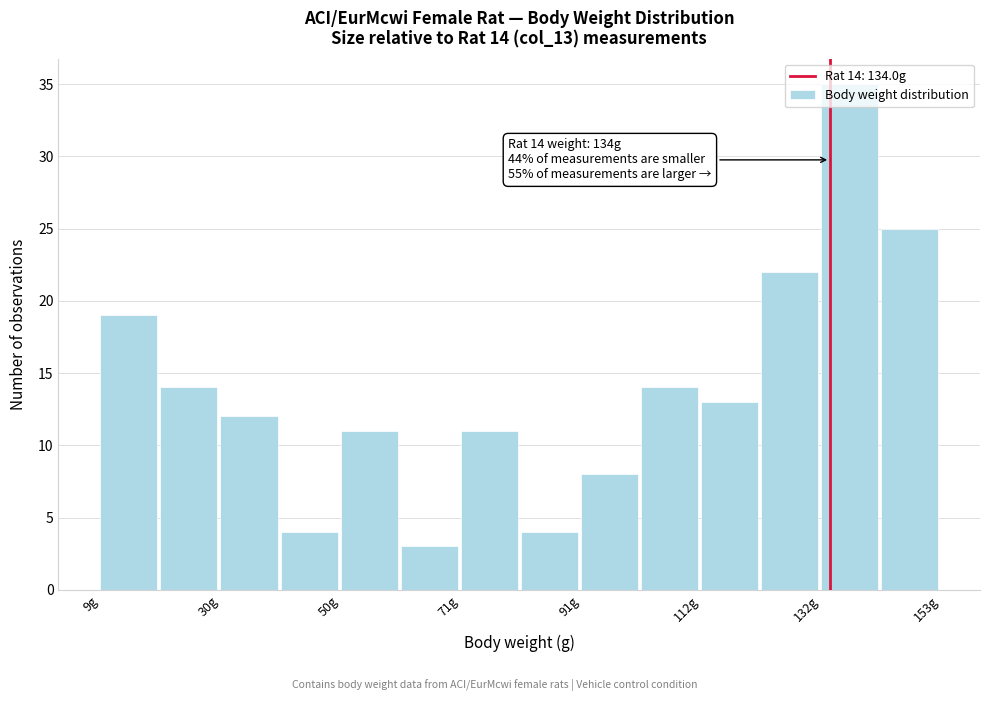

Around what value on the x-axis is the tallest bar? Give the approximate position of its centre, as read against the axis.

135